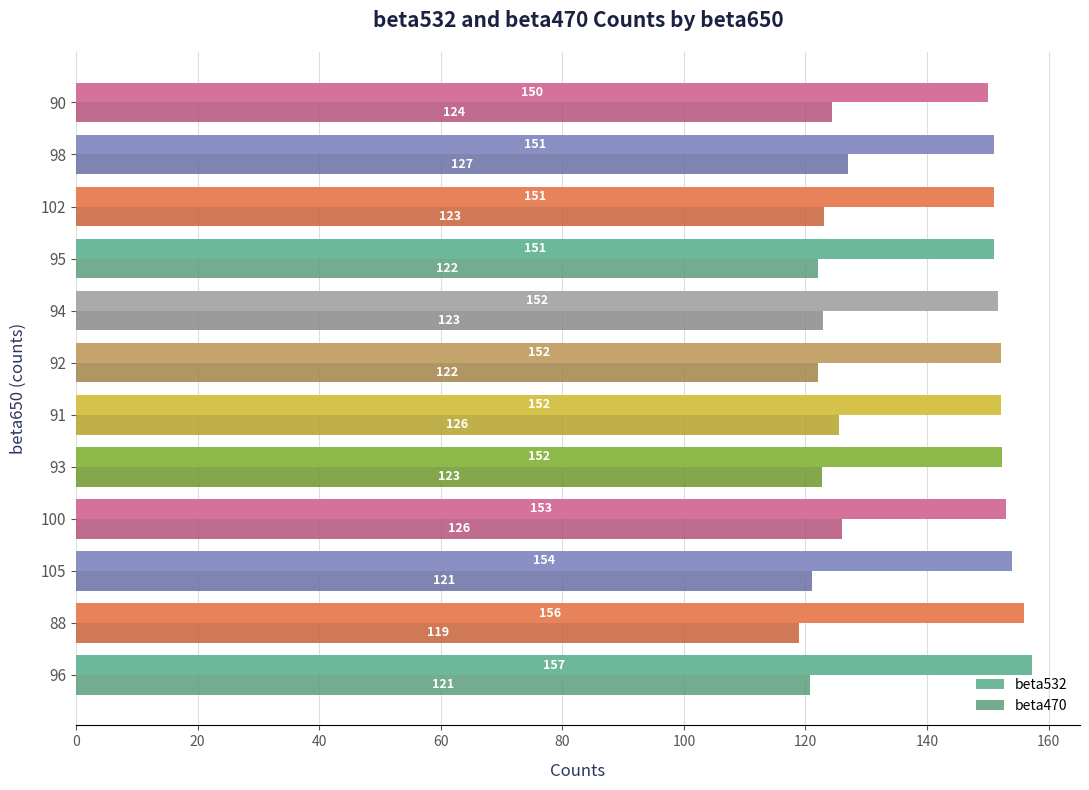

What value does the beta470 series have at 91?

125.5